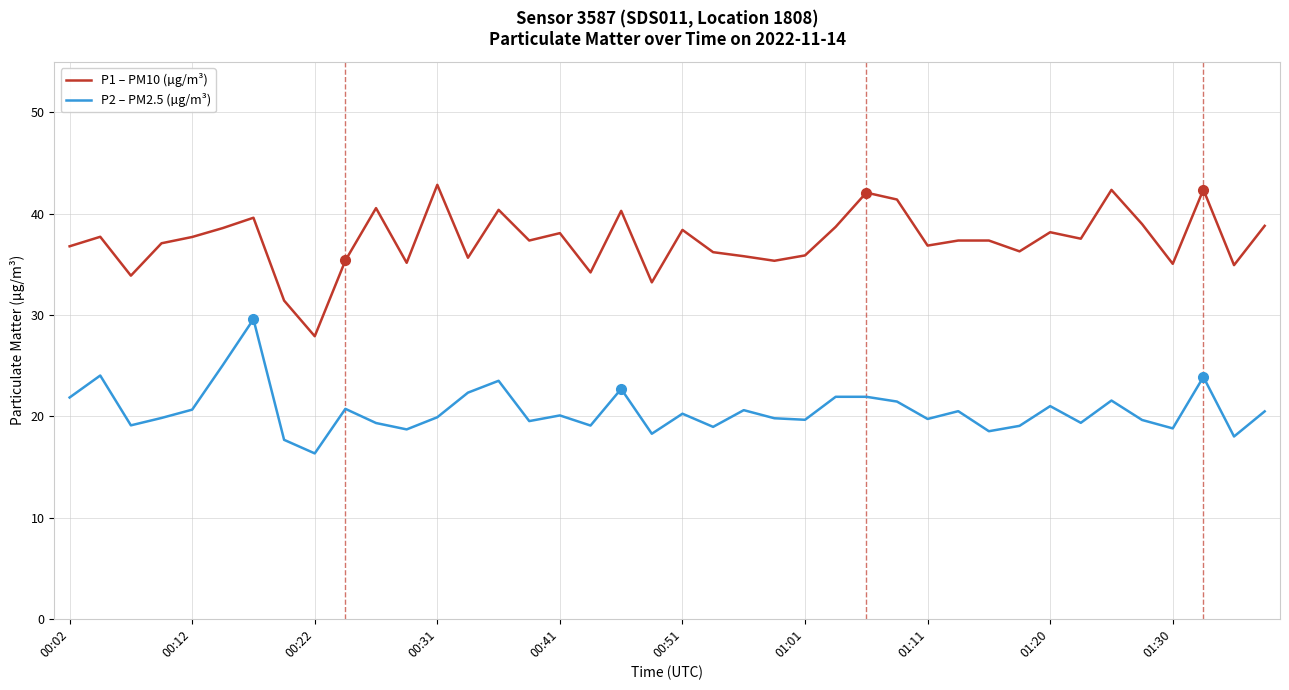

Which series has the largest total across all categories?

P1 – PM10 (µg/m³)